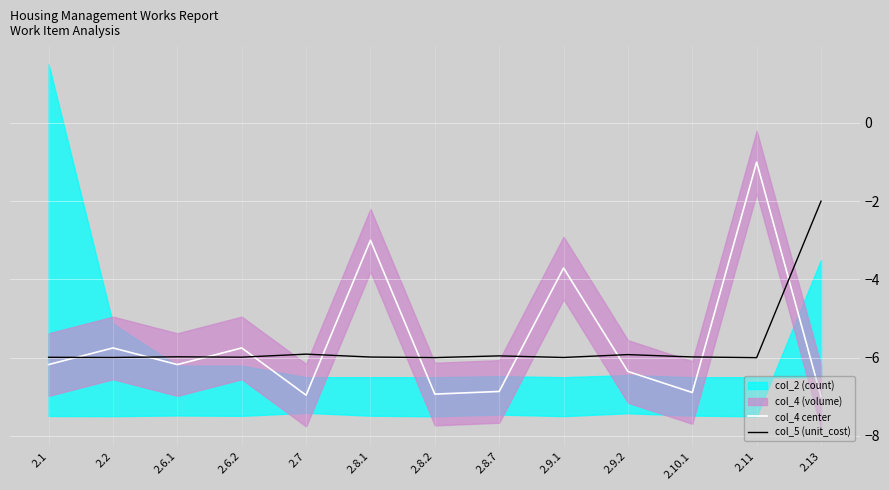

Is it true that col_4 center equals -3.0 at 2.8.1?

True